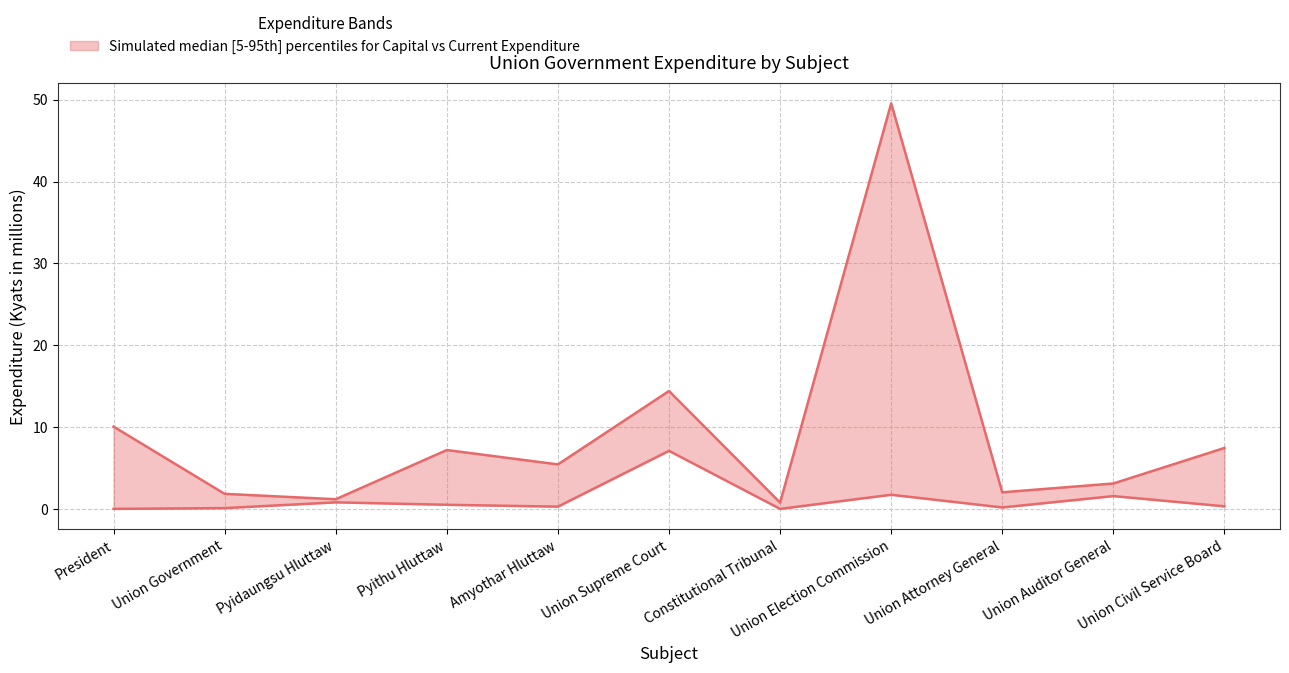

What is the sum of the Capital Expenditure values at Amyothar Hluttaw and Pyidaungsu Hluttaw?

1.1